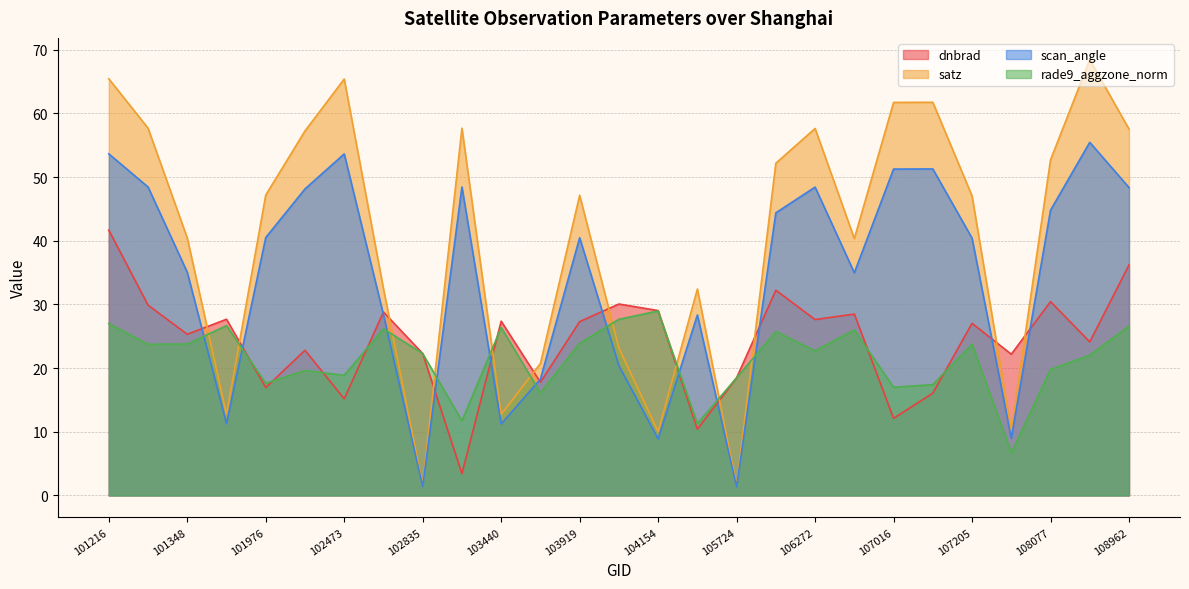

What is the value of the satz point at the 18th from the left?

52.2